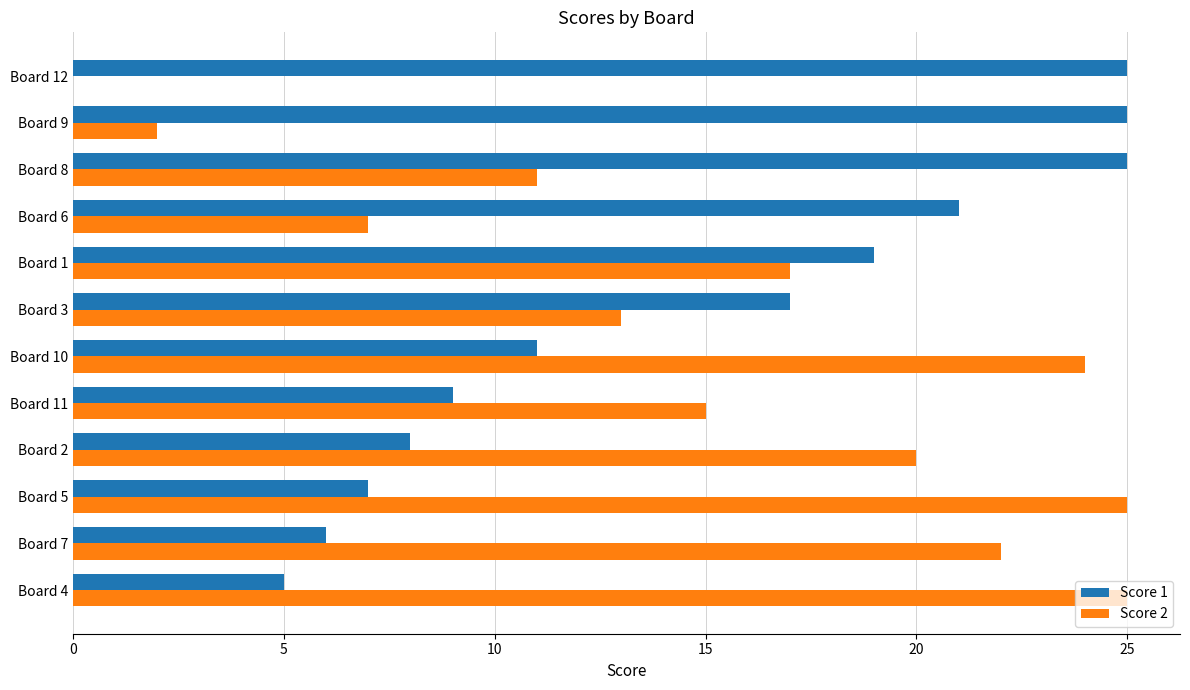

Between Board 4 and Board 9, which series saw the biggest shift?

Score 2